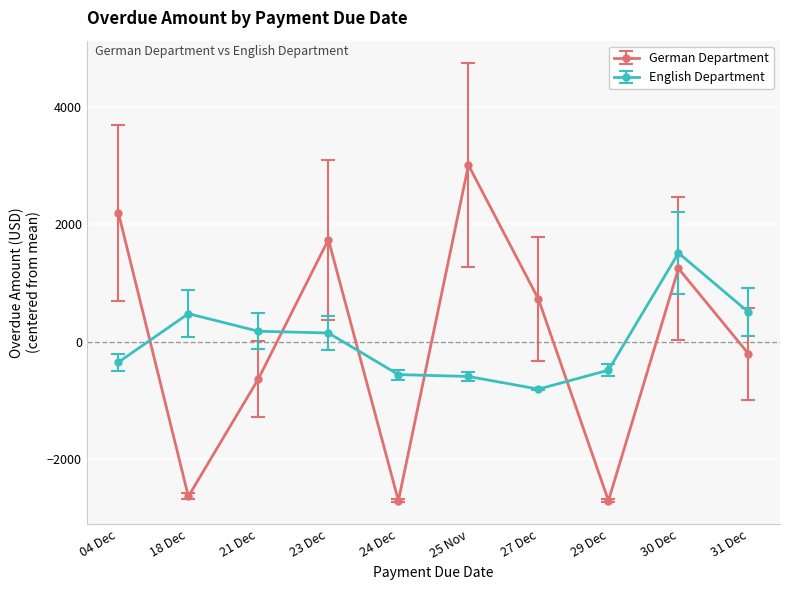

What is the label of the 1st point from the left?

04 Dec